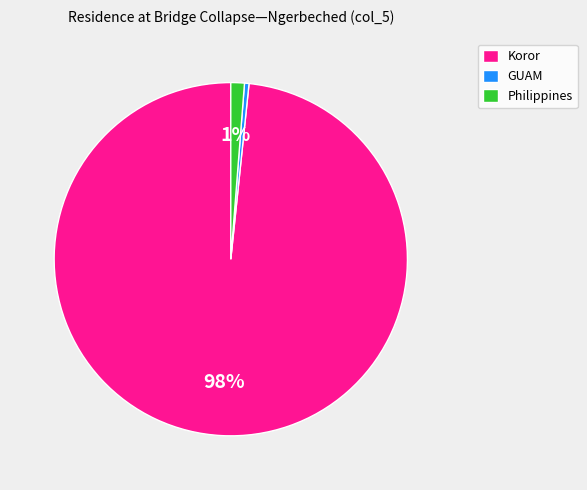

Does Philippines account for over 50% of the chart?

No